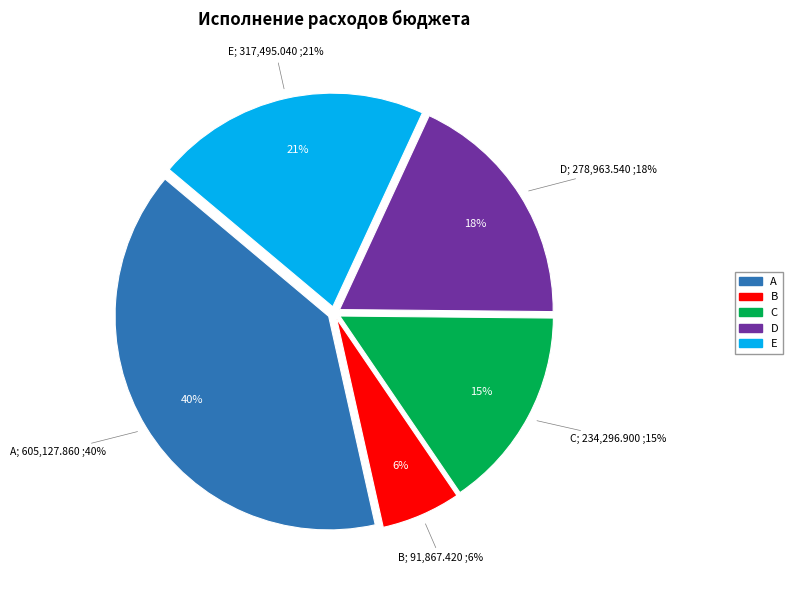

To the nearest percent, what is the difference between the largest and smallest slice percentages?

34%